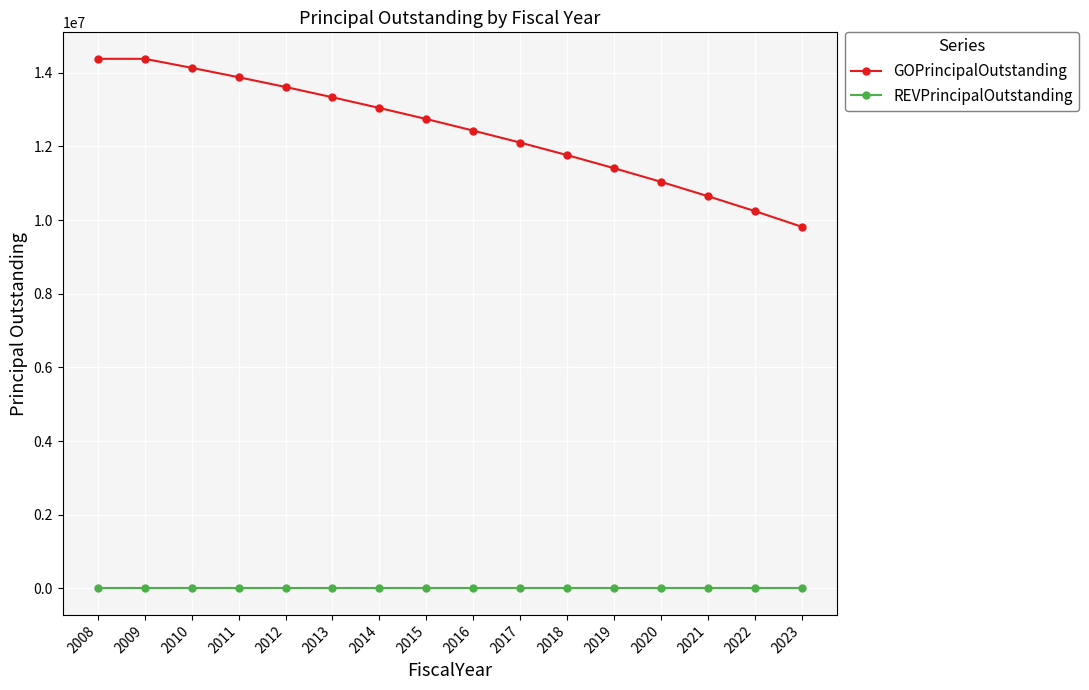

What is the maximum value shown in the chart?

14380000